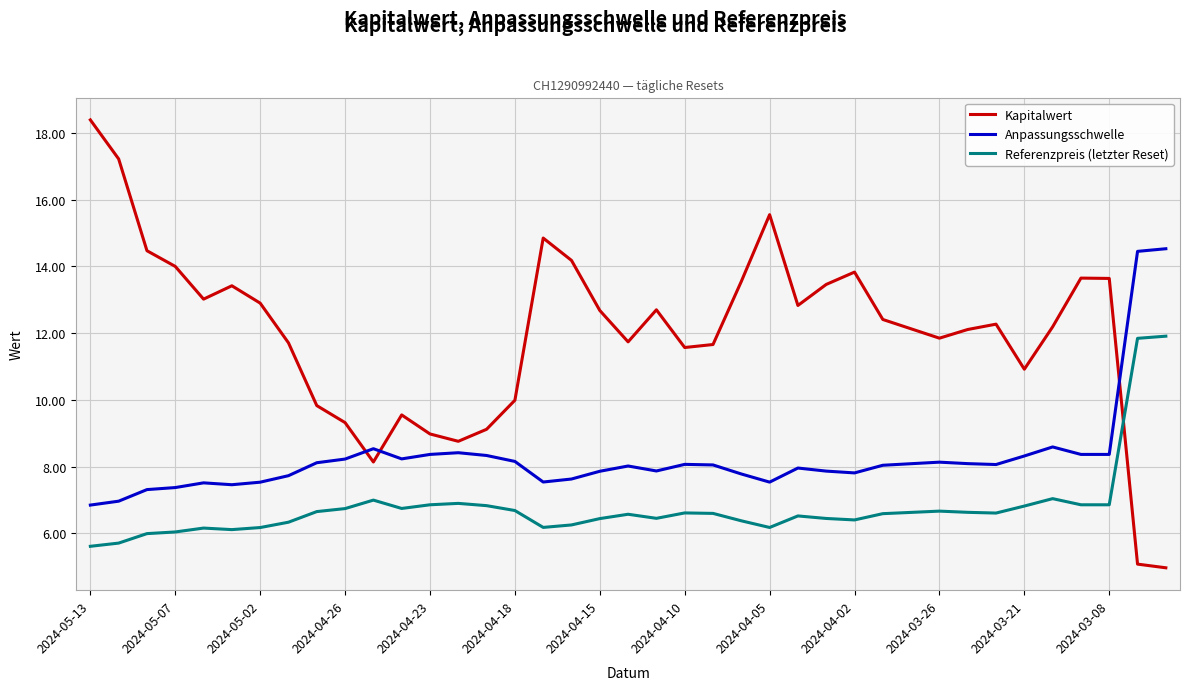

Which series has the largest range (max minus min)?

Kapitalwert